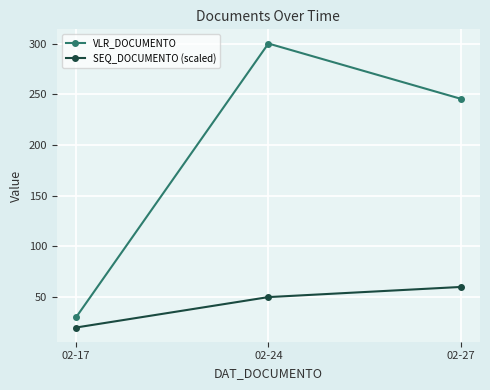

How many lines are shown in the chart?

2